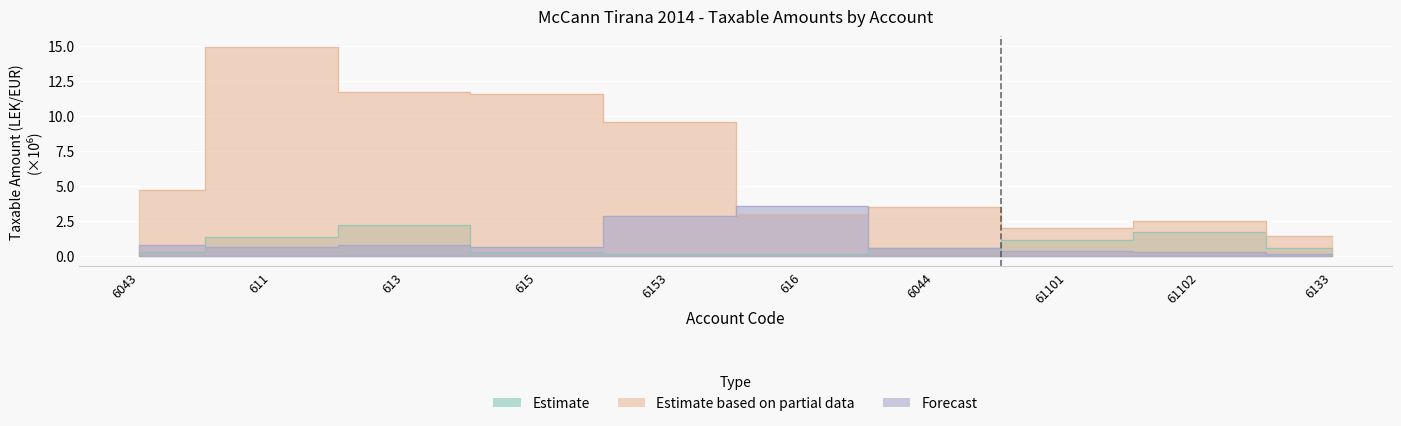

Which series has the largest range (max minus min)?

Estimate based on partial data